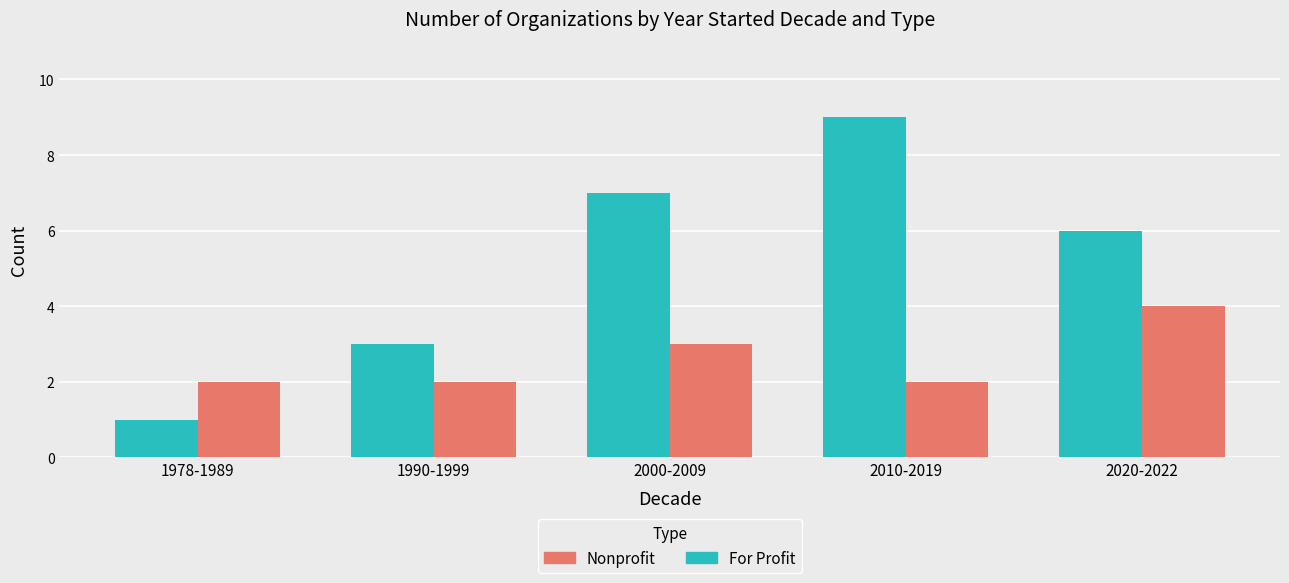

Reading right to left, what are all the values shown in this chart?

For Profit: 2020-2022=6	2010-2019=9	2000-2009=7	1990-1999=3	1978-1989=1
Nonprofit: 2020-2022=4	2010-2019=2	2000-2009=3	1990-1999=2	1978-1989=2